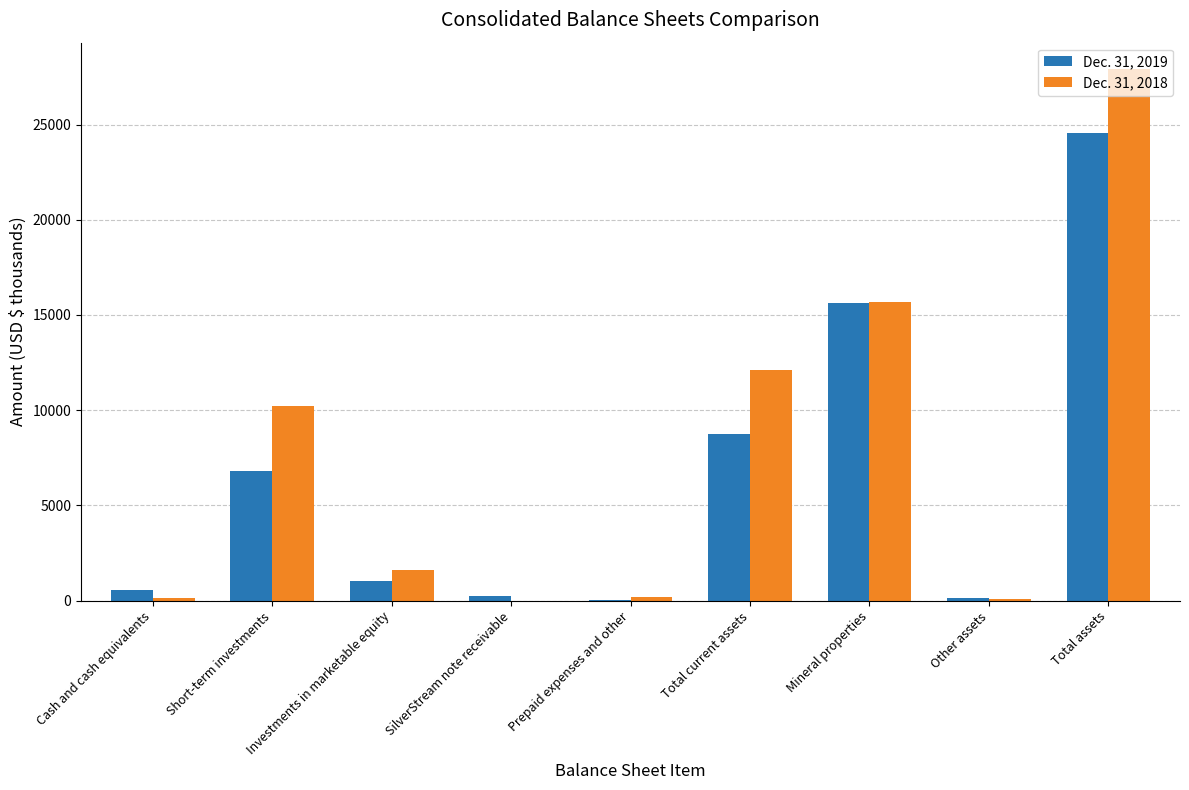

Is the value of Dec. 31, 2019 at Investments in marketable equity greater than the value of Dec. 31, 2018 at Prepaid expenses and other?

Yes